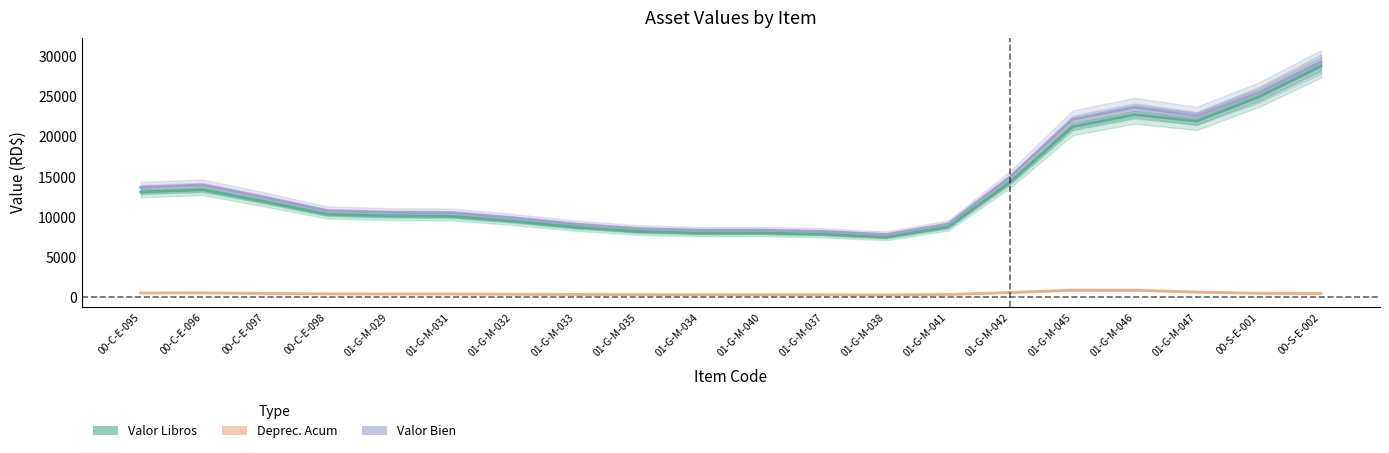

True or false: Deprec. Acum and Valor Bien intersect in this chart.

False